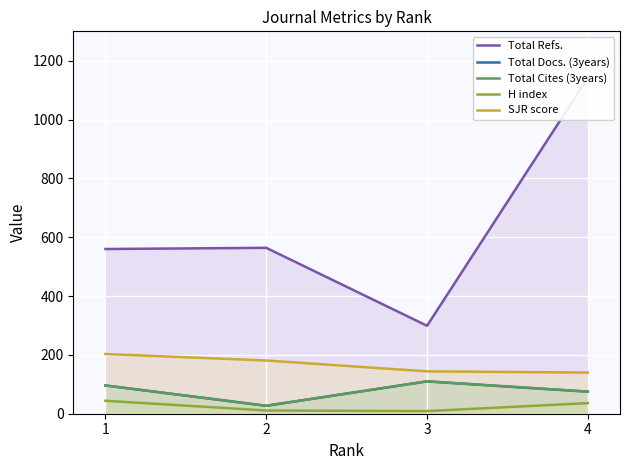

What is the spread (max minus min) of values at 2?

553